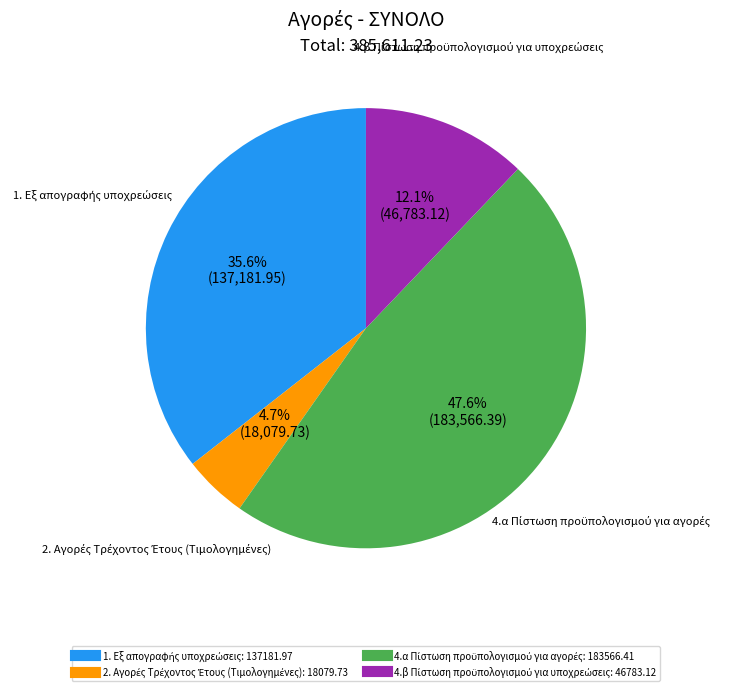

Does any single category account for the majority?

No